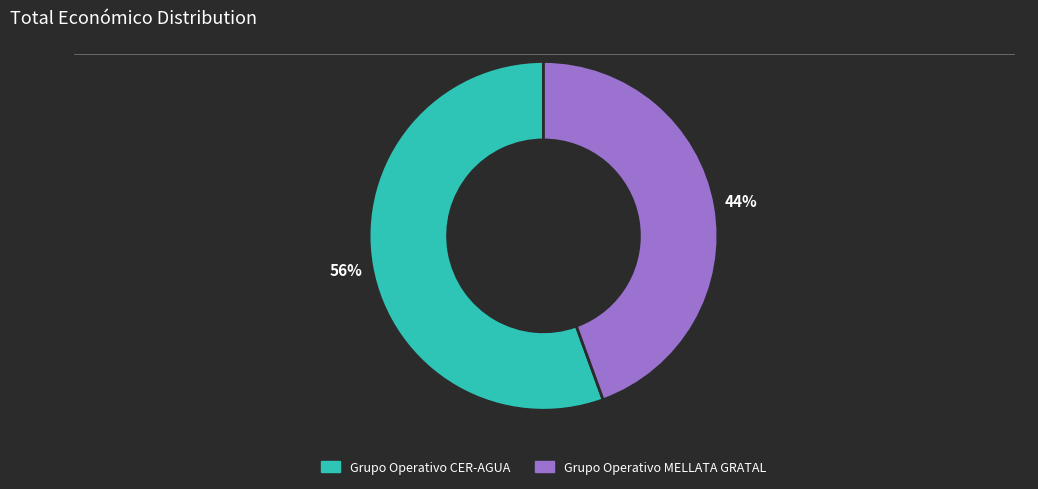

Between Grupo Operativo MELLATA GRATAL and Grupo Operativo CER-AGUA, which is larger?

Grupo Operativo CER-AGUA